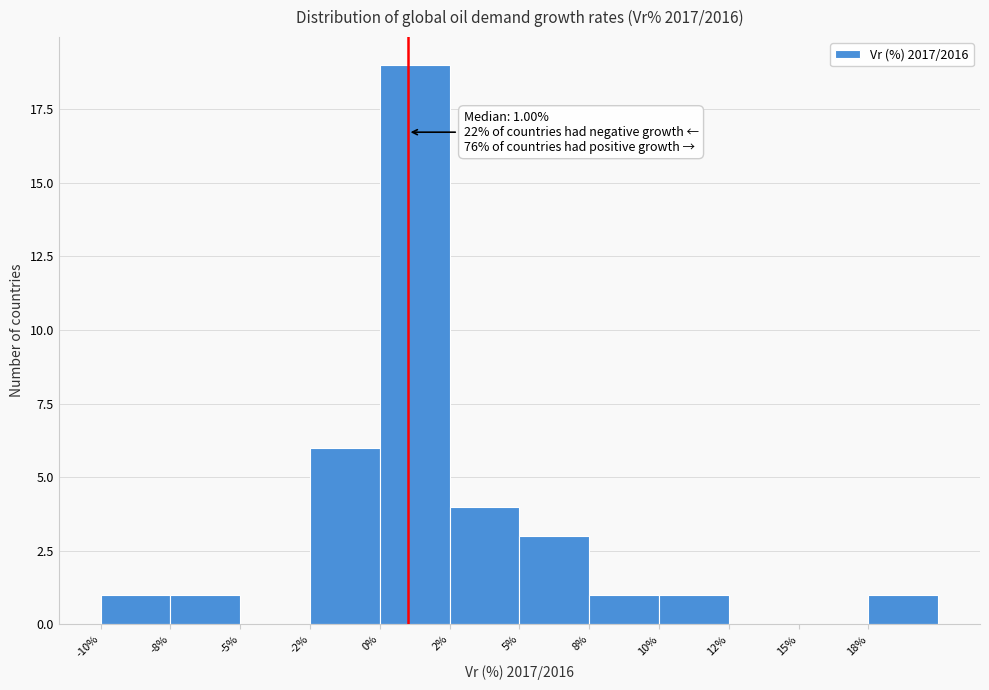

Reading left to right, transcribe all the data shown in this chart.

-10%=1	-8%=1	-5%=0	-2%=6	0%=19	2%=4	5%=3	8%=1	10%=1	12%=0	15%=0	18%=1